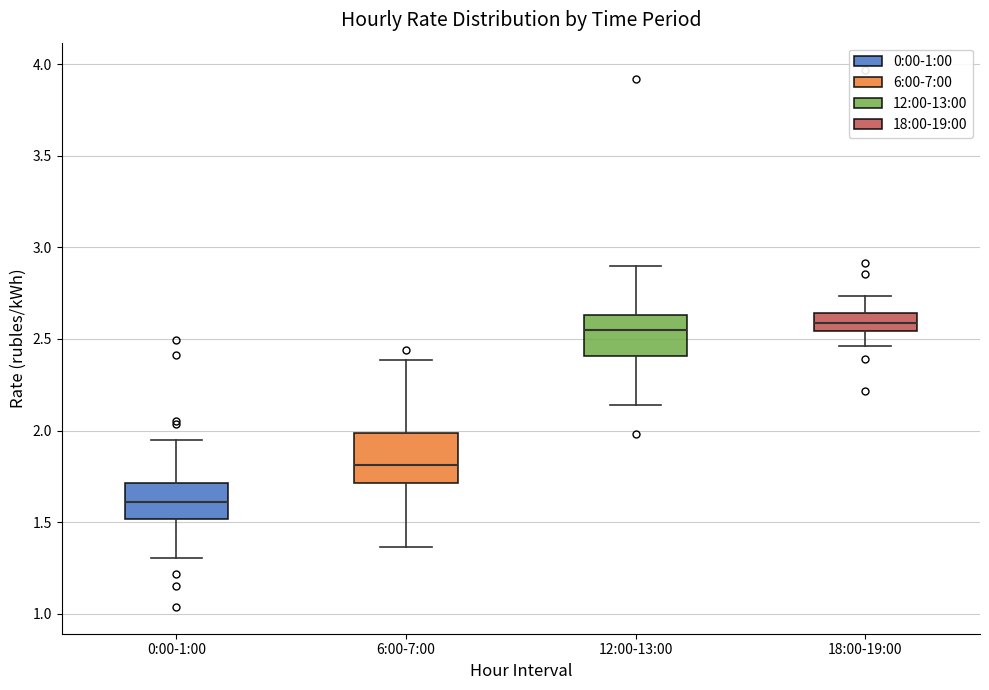

Reading left to right, read every box against the y-axis: the position of its median line, the range the box covers, and the ends of its whiskers. The values are not printed on the chart, so give them approximately, as read against the axis.

0:00-1:00: median 1.60, box 1.50 to 1.70, whiskers 1.30 to 1.95
6:00-7:00: median 1.80, box 1.70 to 2.00, whiskers 1.35 to 2.40
12:00-13:00: median 2.55, box 2.40 to 2.65, whiskers 2.15 to 2.90
18:00-19:00: median 2.60, box 2.55 to 2.65, whiskers 2.45 to 2.75